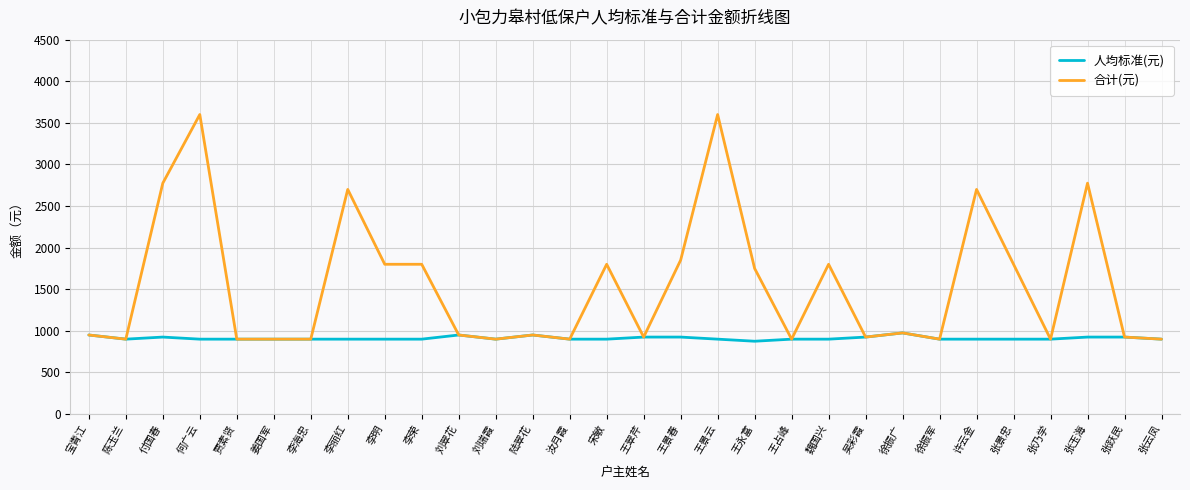

Which series has the largest range (max minus min)?

合计(元)